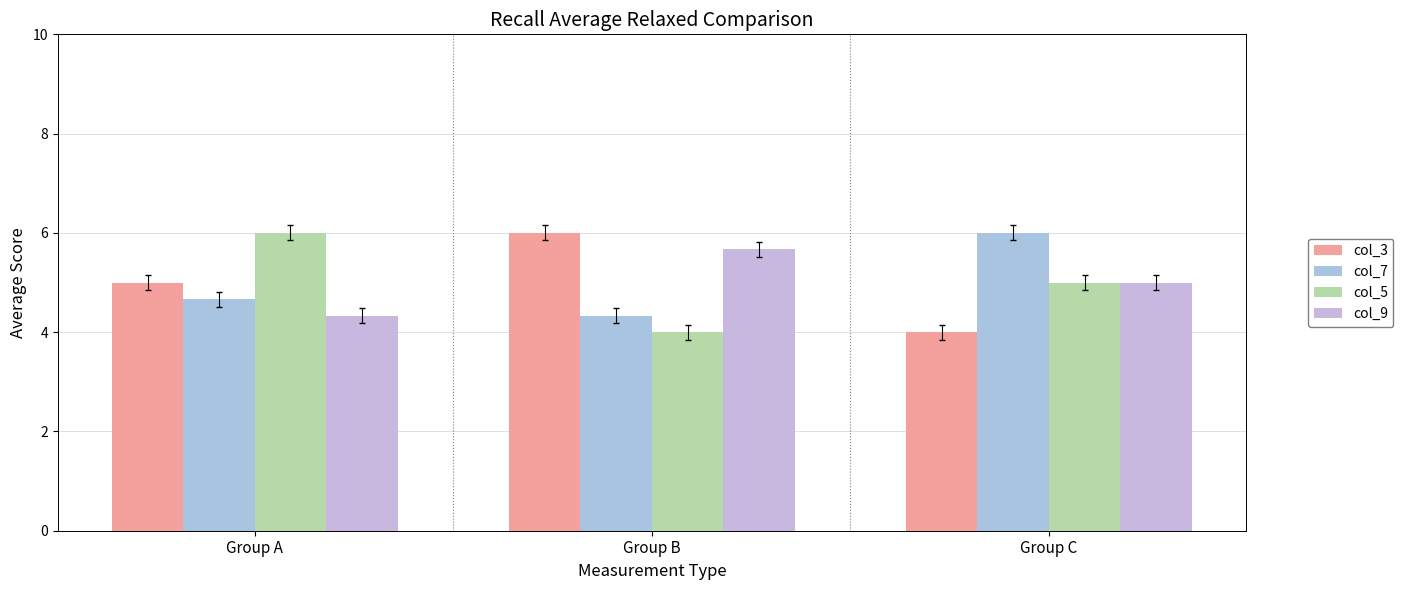

List the labels in order of col_5 value, smallest first.

Group B, Group C, Group A